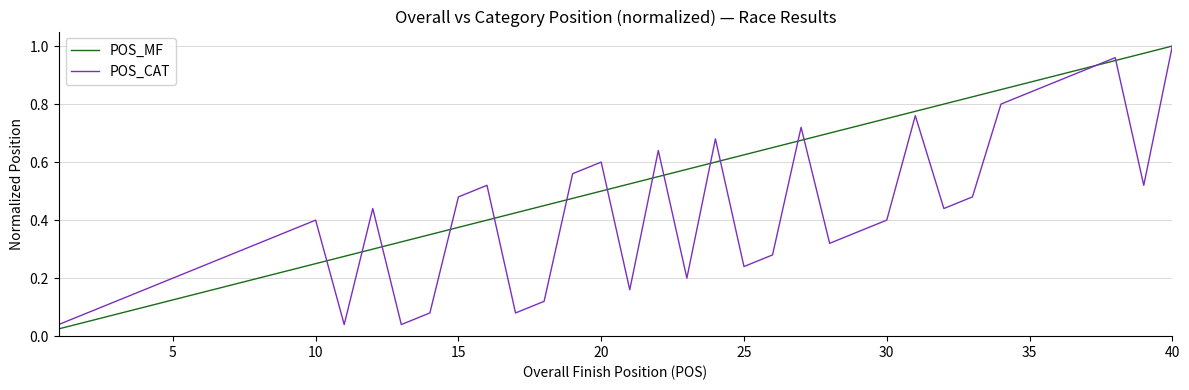

How many series are shown in this chart?

2